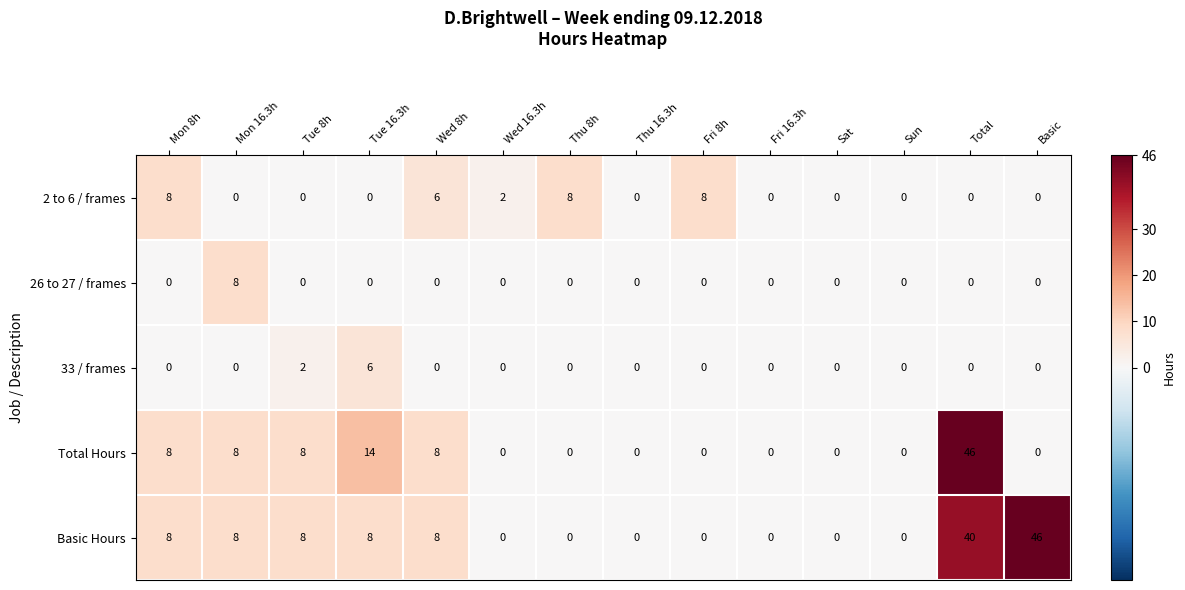

The value of 26 to 27 / frames at Mon 8h is -3. True or false?

False